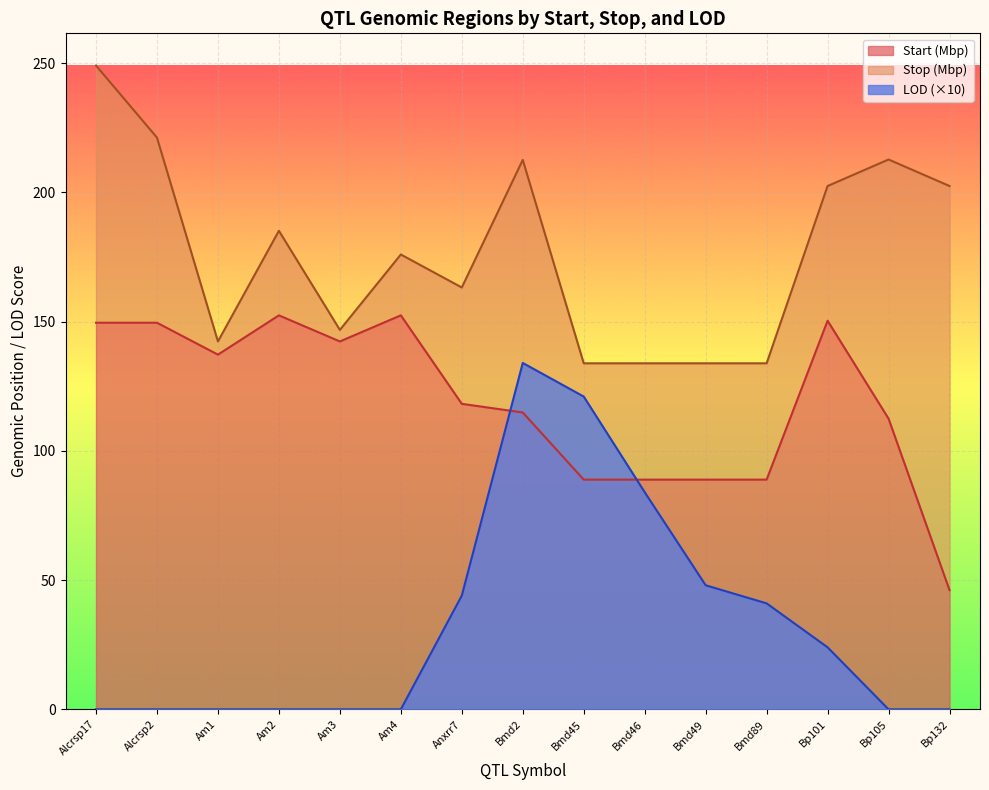

At which category does Stop reach its first local peak?

Am2